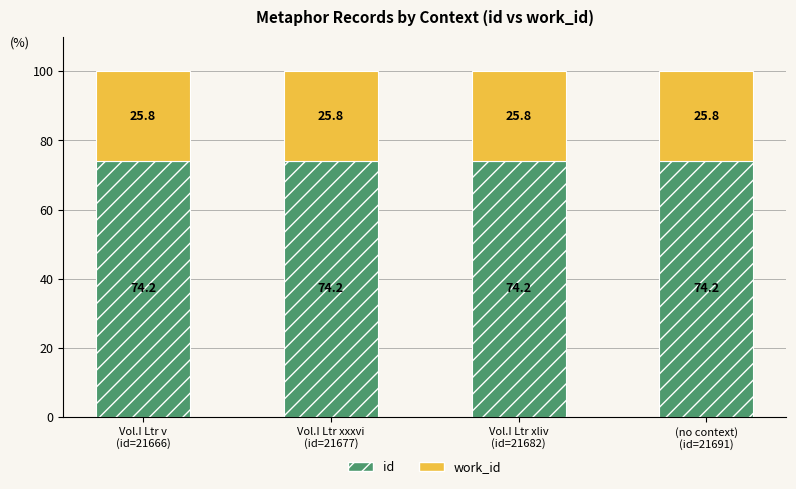

Reading left to right, transcribe the values for id.

74.2	74.2	74.2	74.2